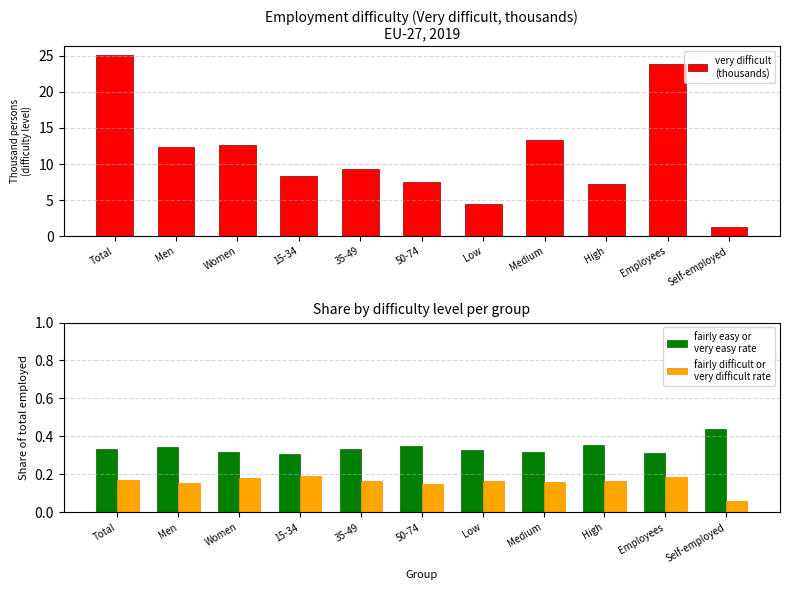

How many series are shown in this chart?

3